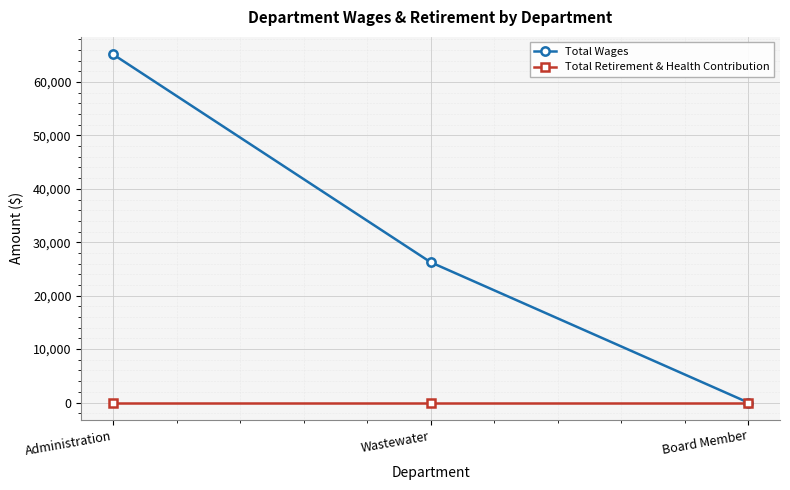

What is the label of the 3rd point from the right?

Administration